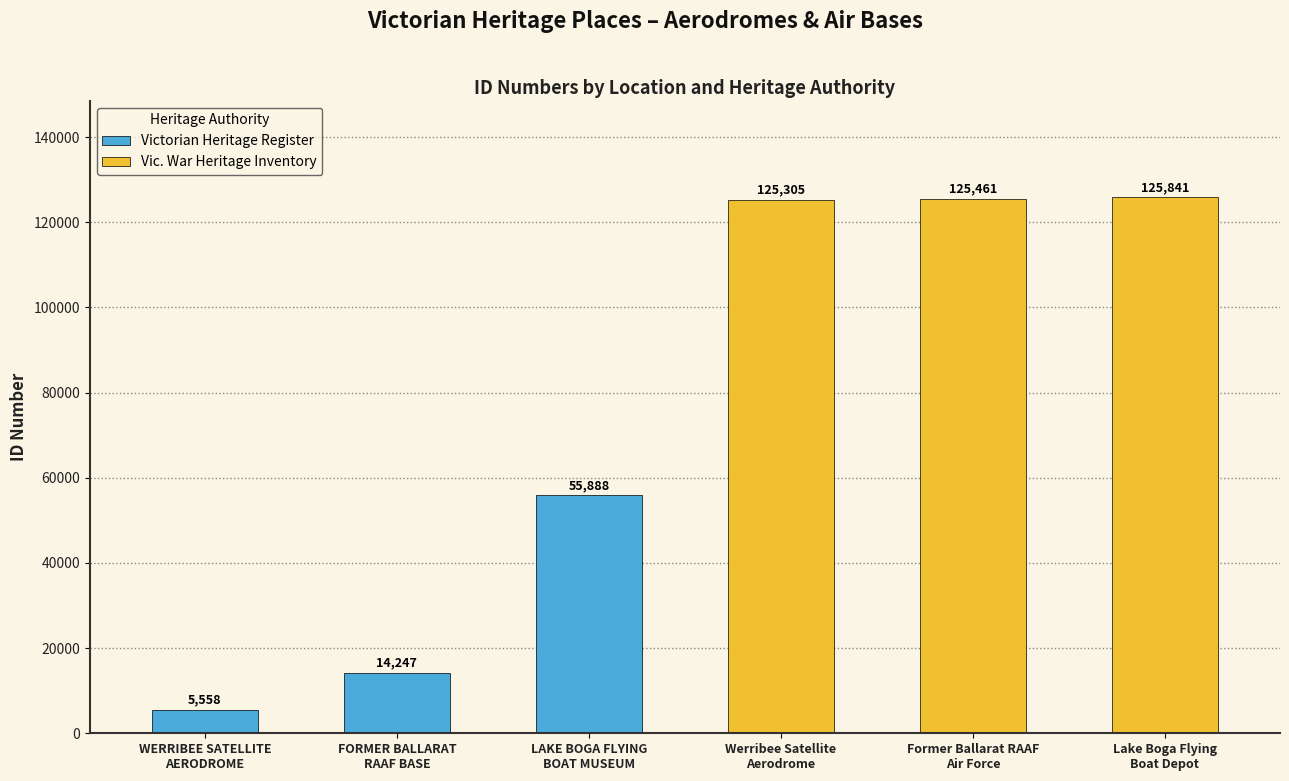

Reading right to left, list all the values displayed in this chart.

125841	125461	125305	55888	14247	5558